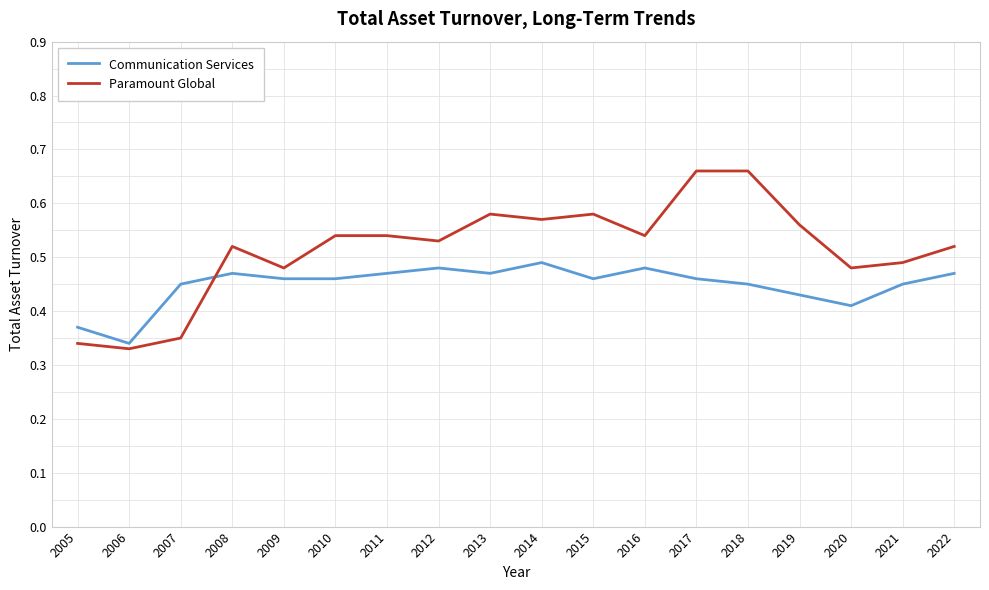

Is it true that Paramount Global equals 0.9 at 2010?

False